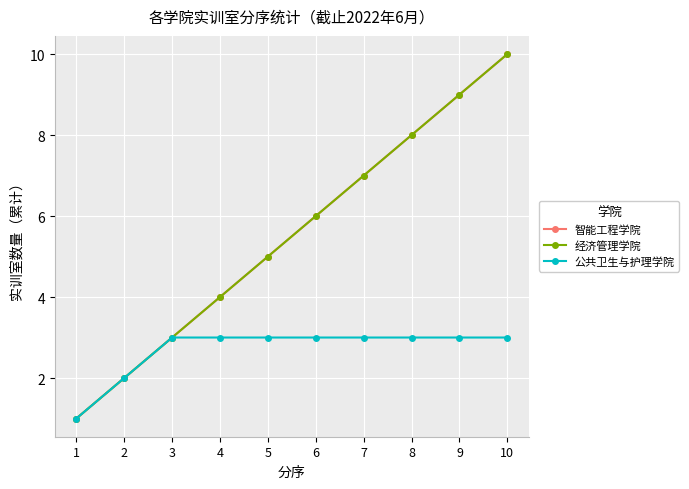

What is the difference between the second highest and second lowest values in the 经济管理学院 series?

7